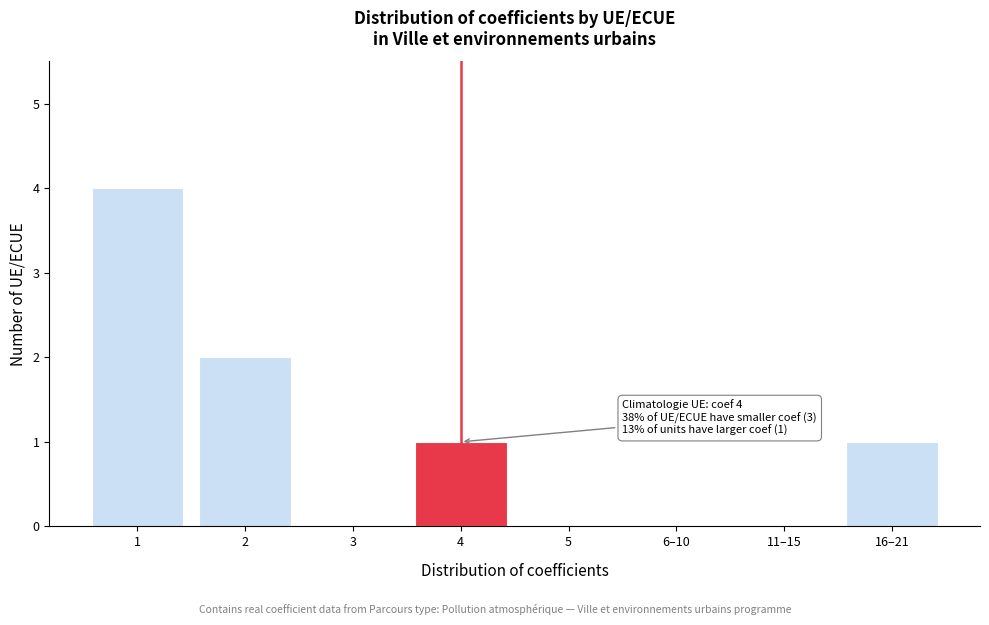

Reading right to left, transcribe all the data shown in this chart.

16–21=1	11–15=0	6–10=0	5=0	4=1	3=0	2=2	1=4